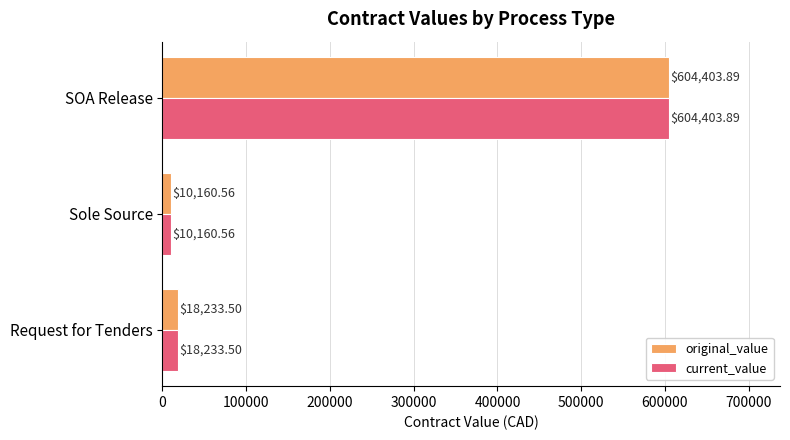

What is the average value of the current_value series?

210932.7